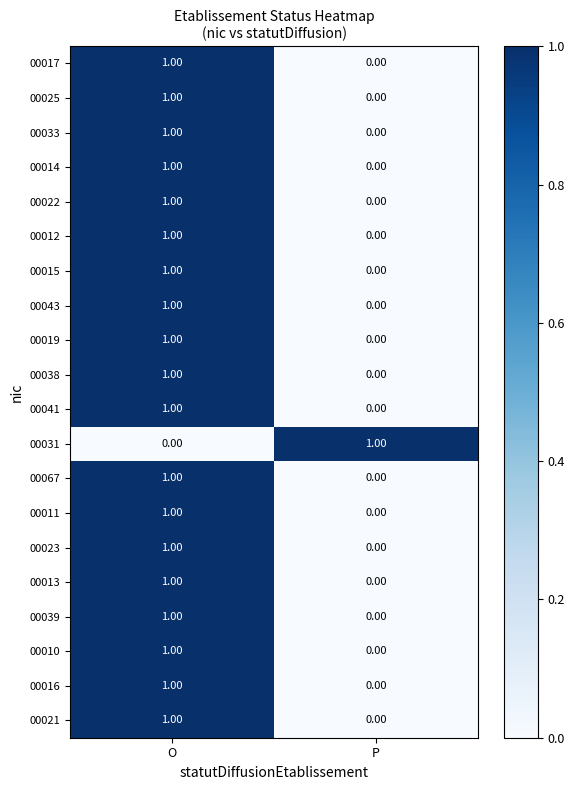

At which label does 00011 reach its minimum?

P